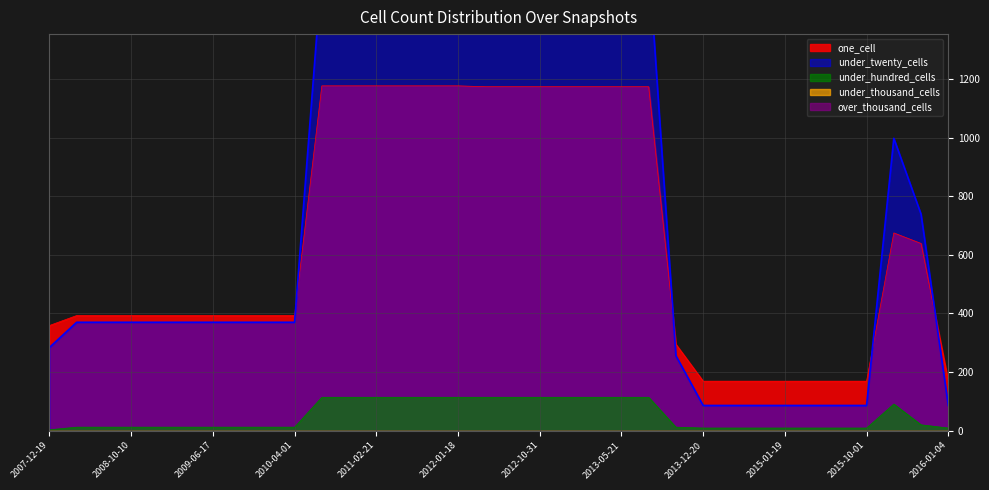

True or false: one_cell and under_hundred_cells intersect in this chart.

False